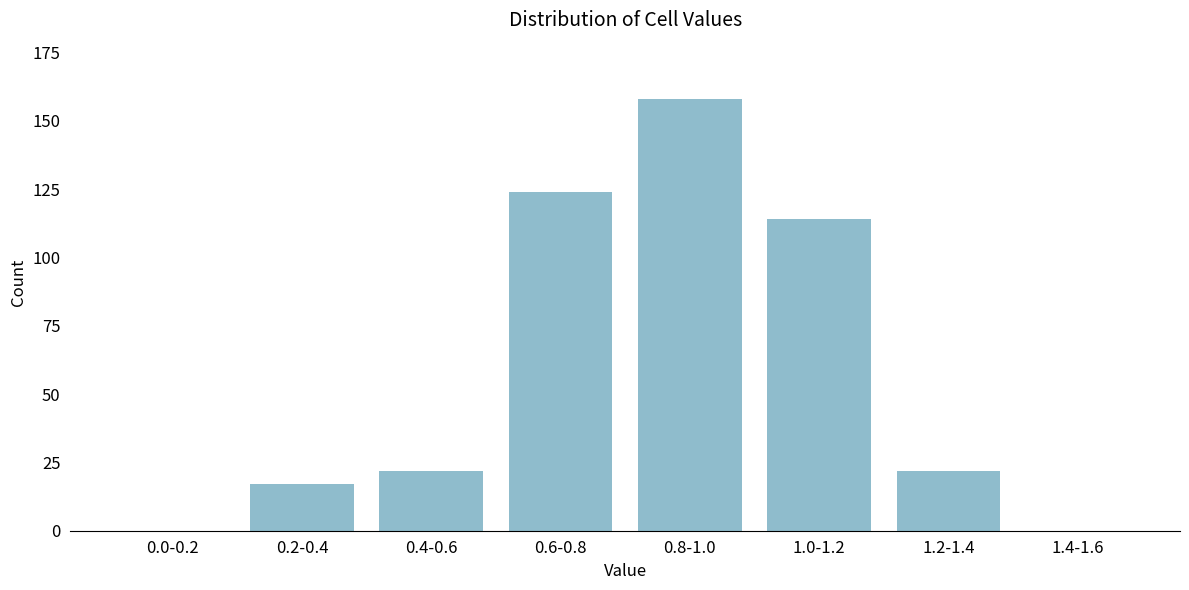

Reading left to right, list all the values displayed in this chart.

0.0-0.2=0	0.2-0.4=17	0.4-0.6=22	0.6-0.8=124	0.8-1.0=158	1.0-1.2=114	1.2-1.4=22	1.4-1.6=0